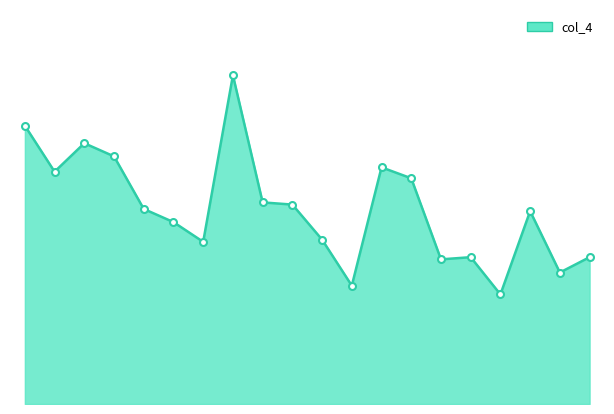

How many points are lower than both their immediate neighbors (excluding endpoints)?

6